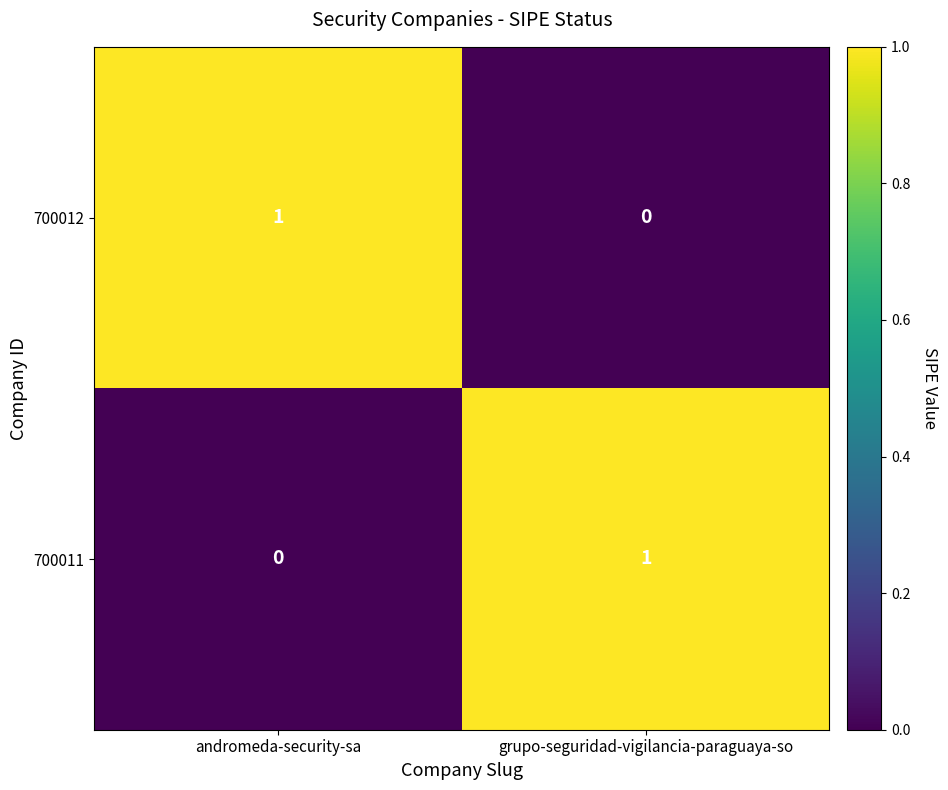

What is the total value across all series at grupo-seguridad-vigilancia-paraguaya-so?

1